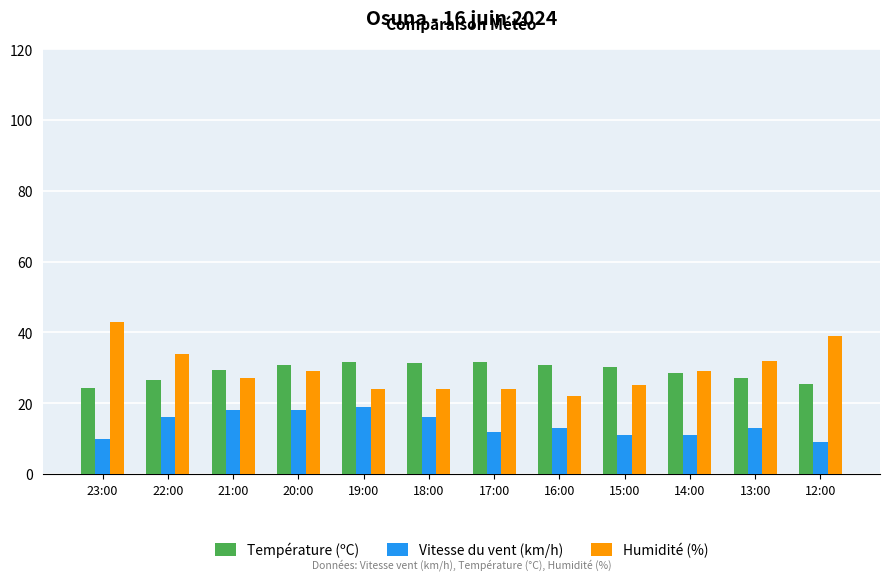

What is the difference between the highest and lowest values at 20:00?

12.9